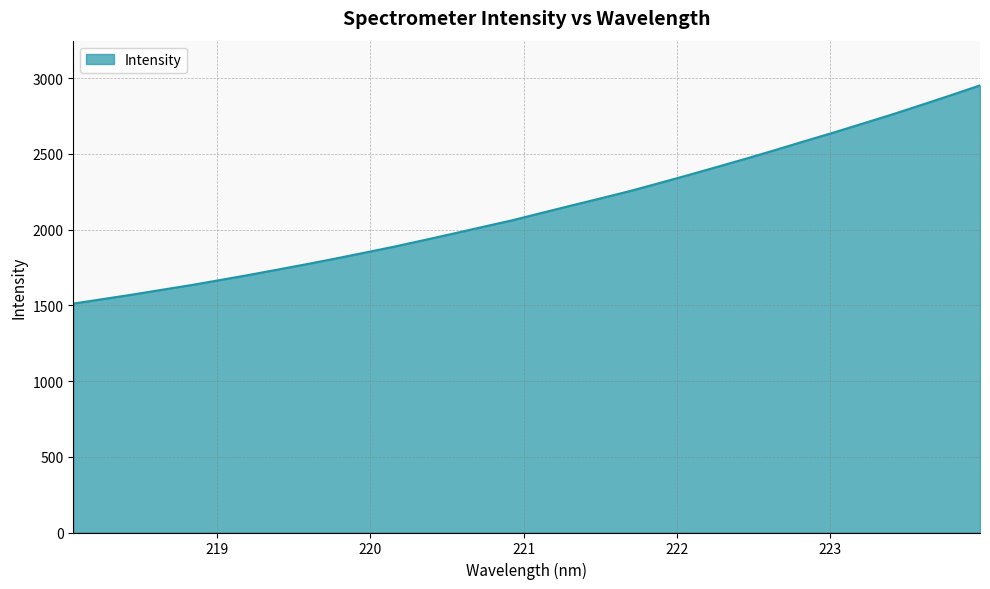

How many lines are shown in the chart?

1